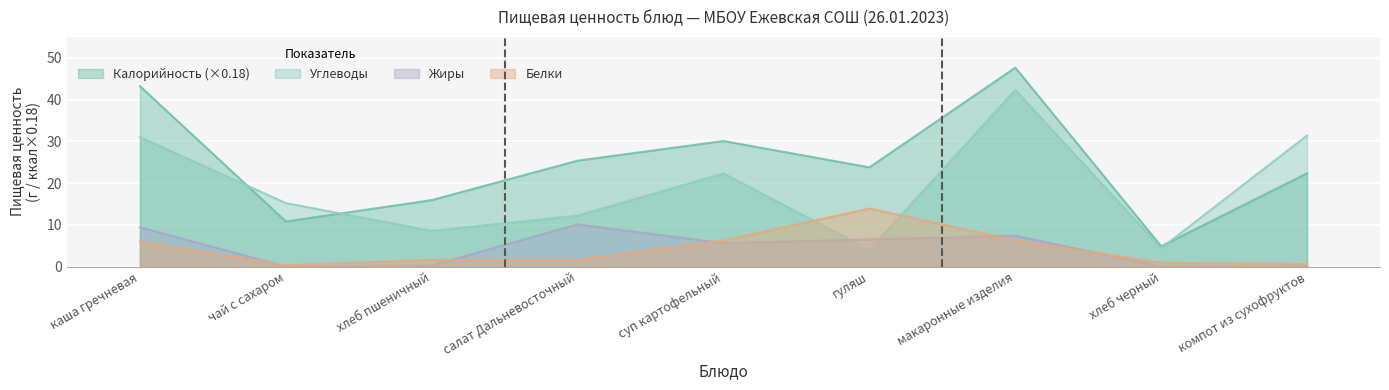

True or false: Калорийность and Жиры intersect in this chart.

False